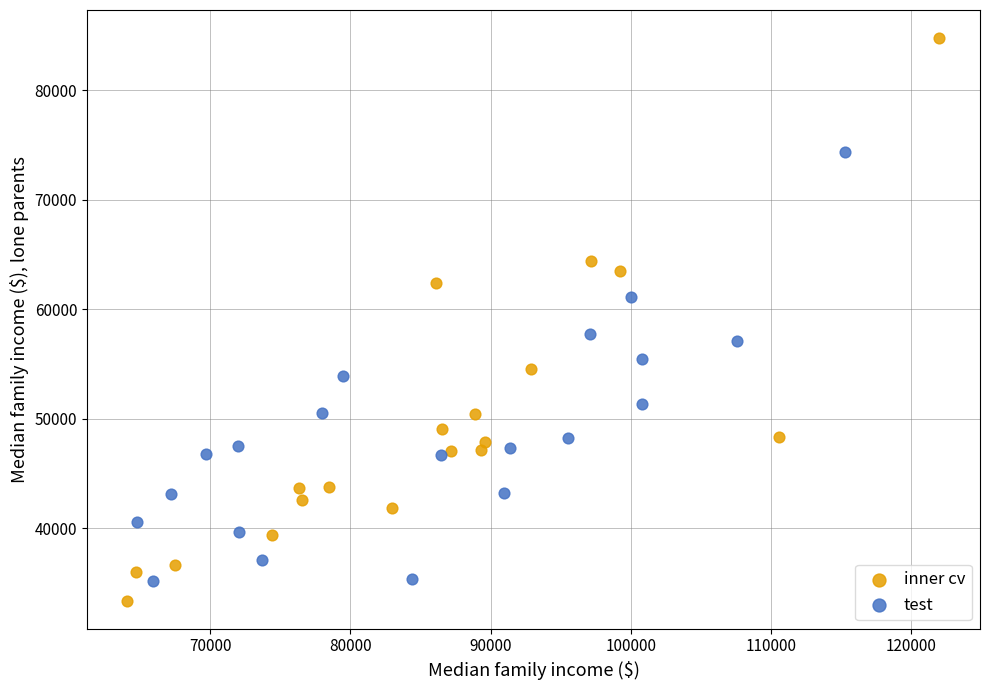

Which series contains the highest Y value?

inner cv